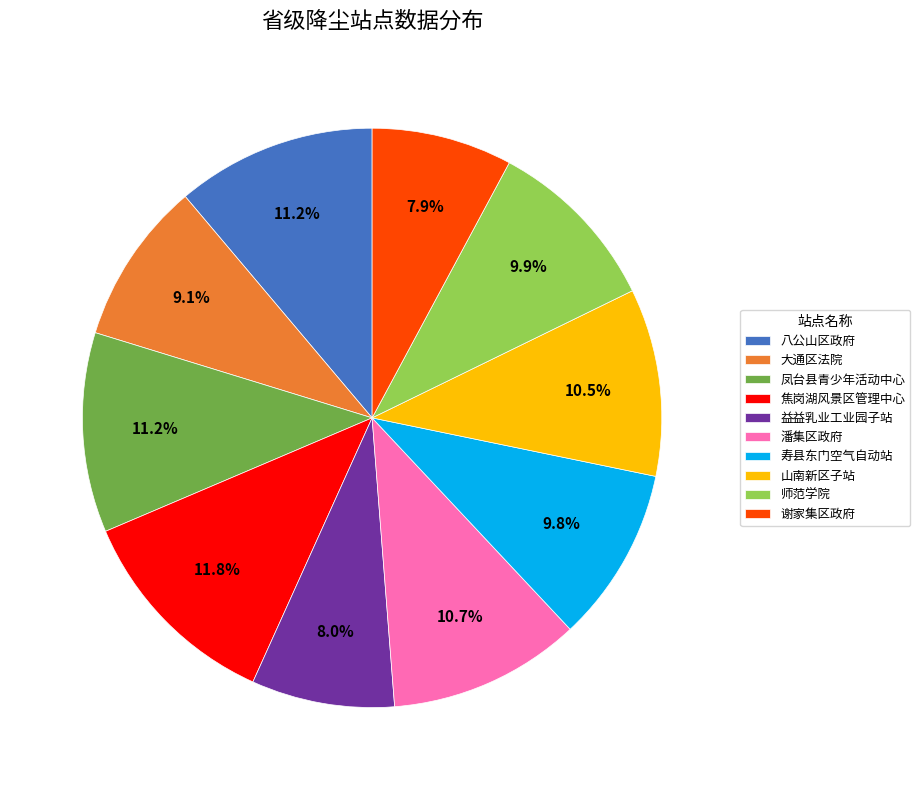

To the nearest percent, what is the average slice percentage?

10%